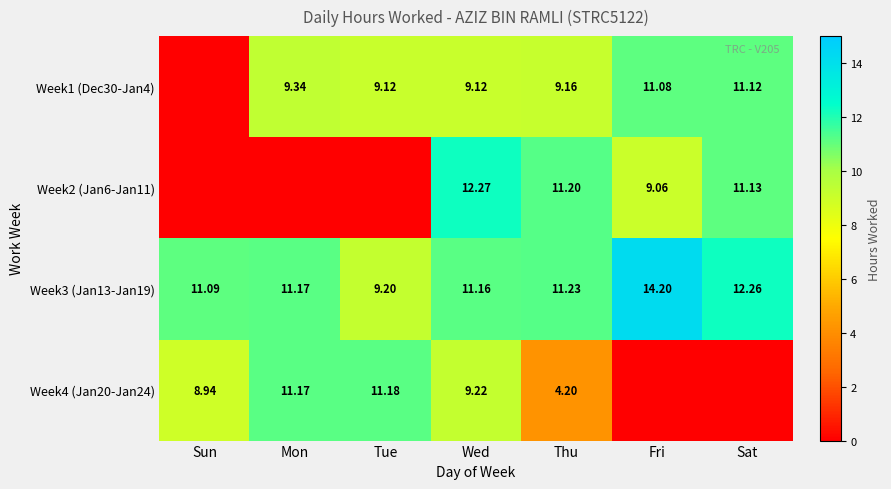

What is the total value across all series at Sun?

20.0